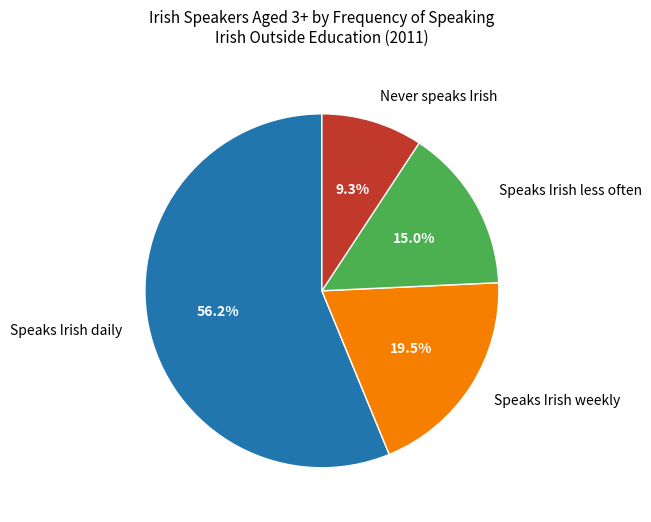

Is Speaks Irish less often the majority of the pie?

No